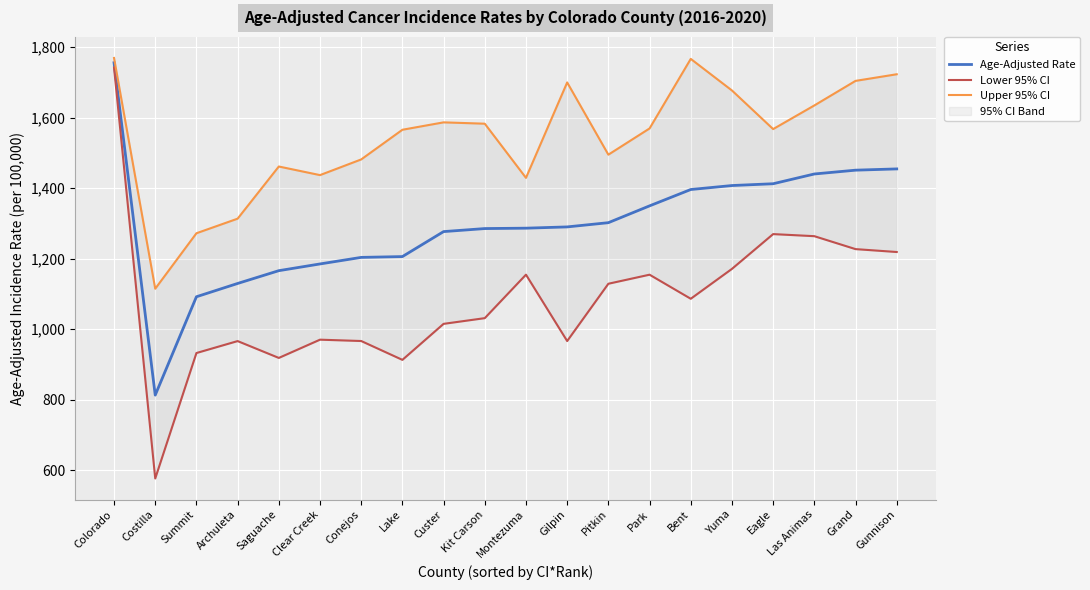

True or false: Age-Adjusted Rate and Lower 95% CI cross at least once.

False